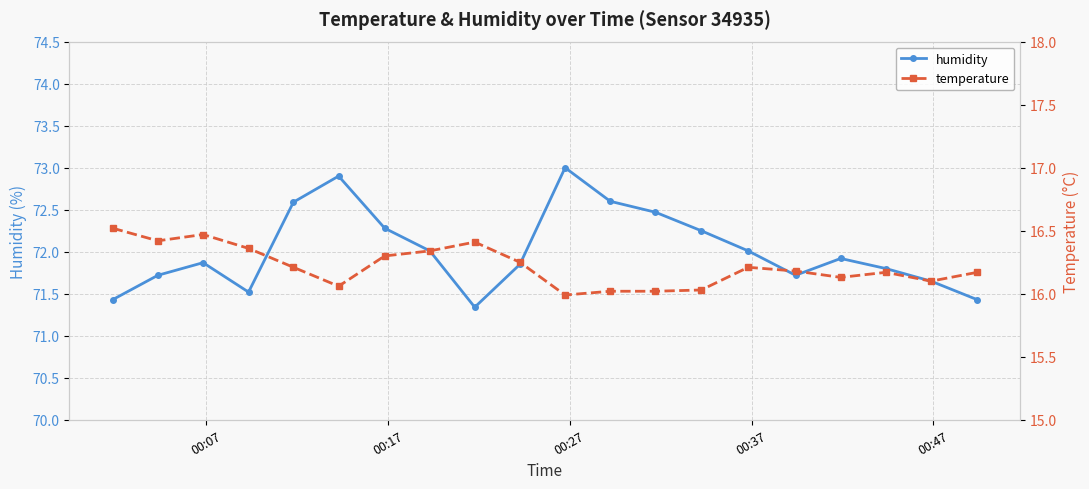

True or false: humidity has more than 1 points higher than both neighbors.

True